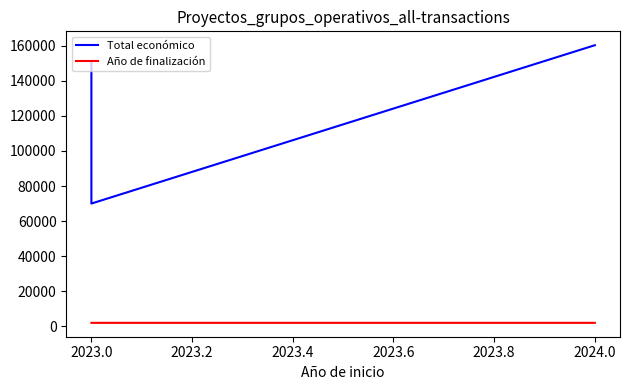

Which series changed the most between 2023.0 and 2023.2?

Total económico